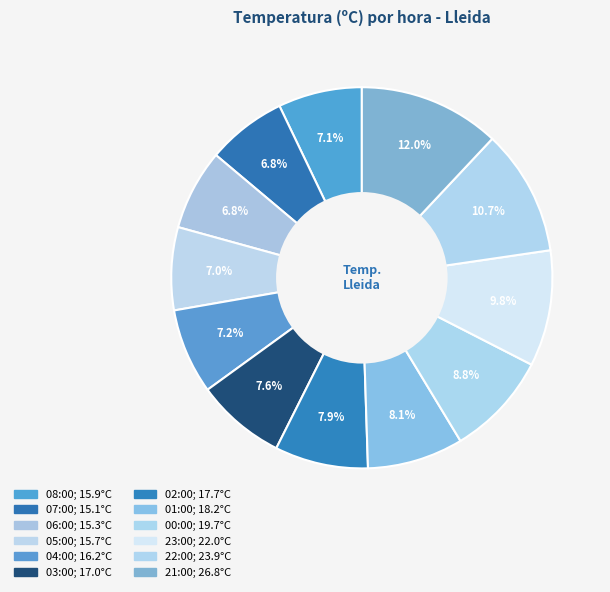

How many segments does this pie chart have?

12